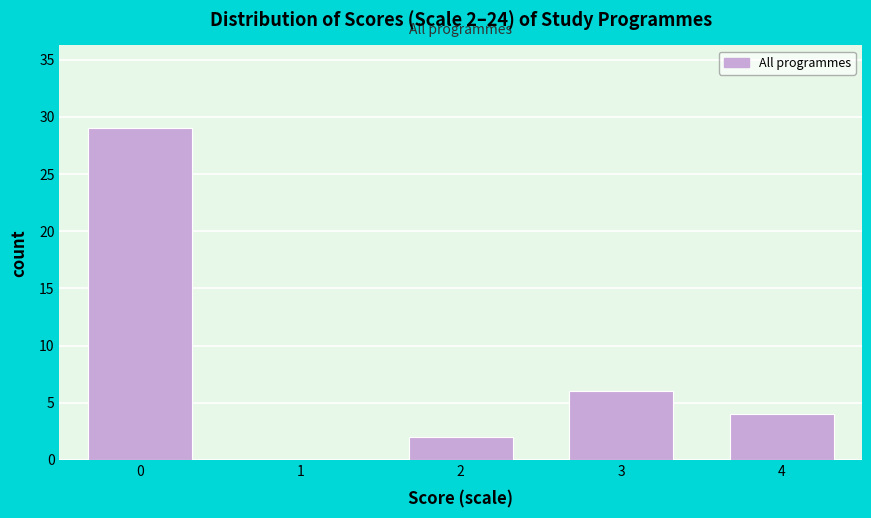

Reading right to left, list all the values displayed in this chart.

4=4	3=6	2=2	1=0	0=29